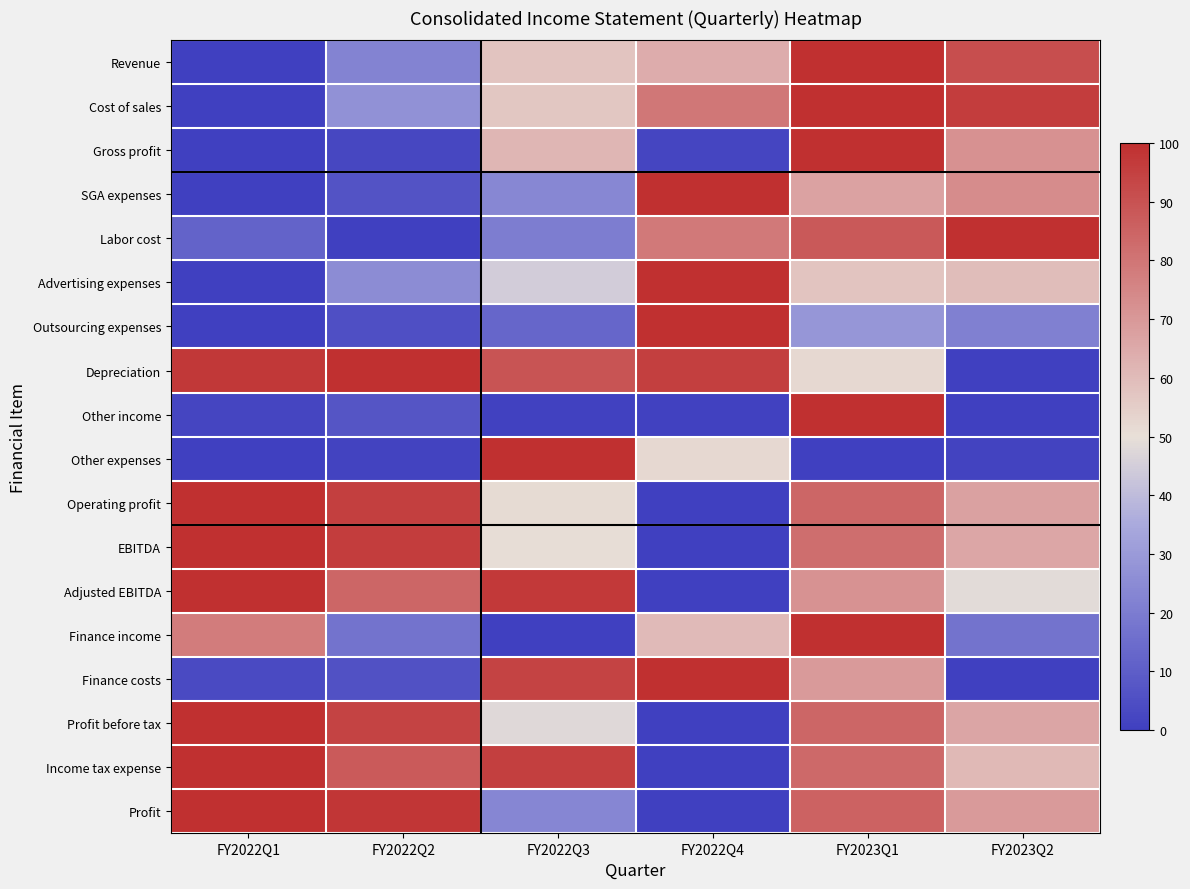

Which series changed the most between FY2023Q1 and FY2023Q2?

Other income